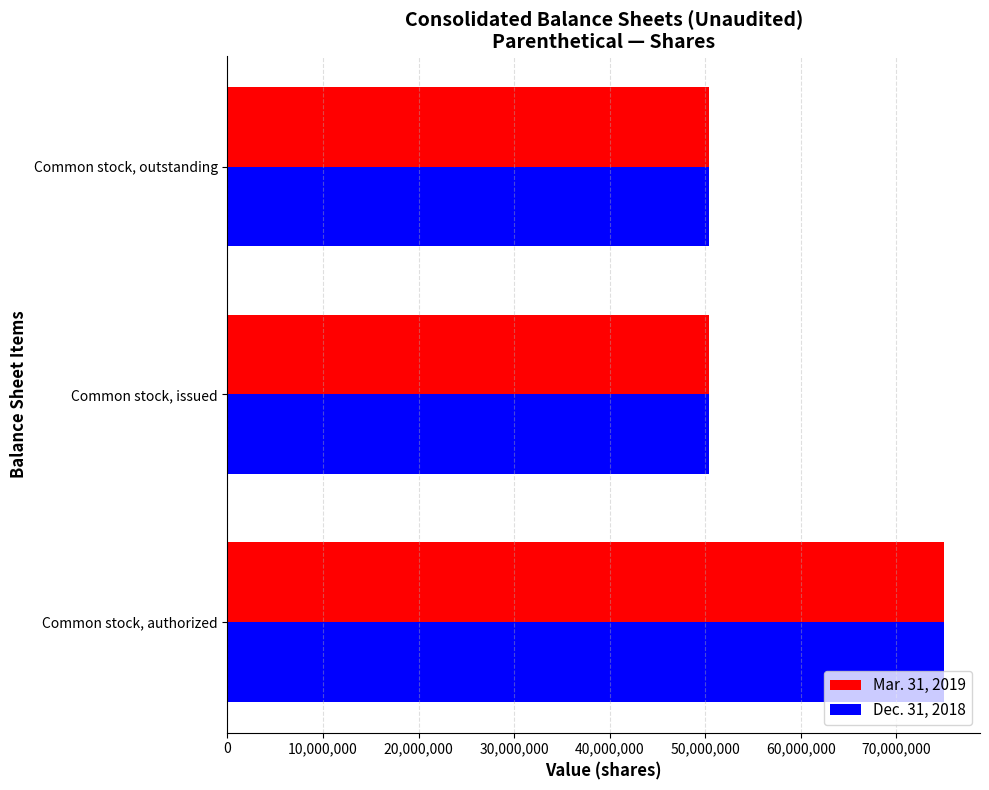

The value of Mar. 31, 2019 at Common stock, outstanding is 18562132. True or false?

False